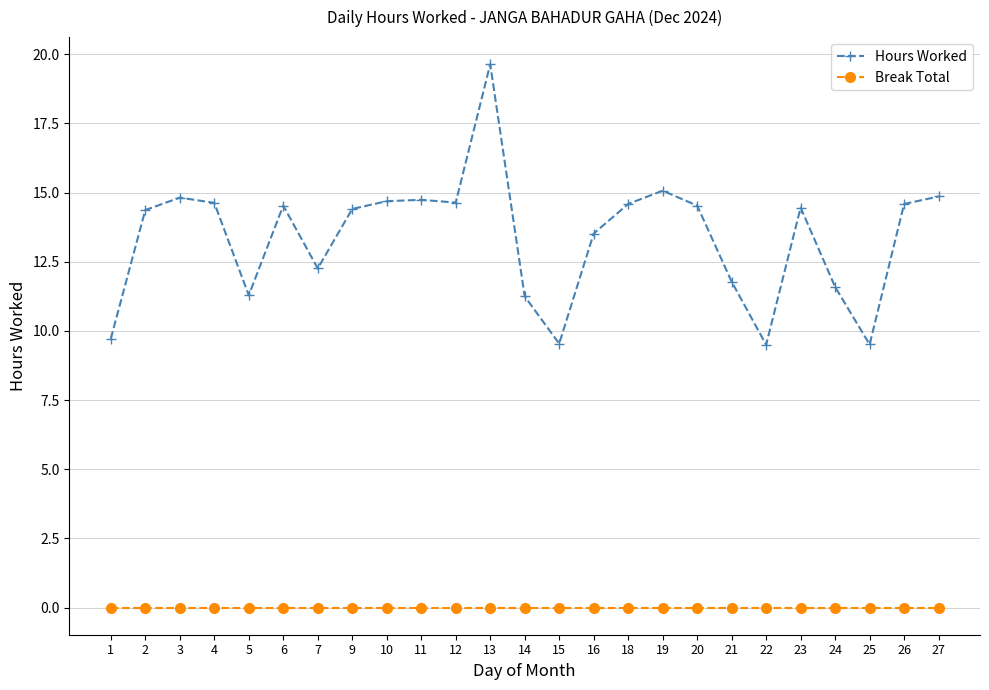

At which label does Hours Worked first exceed 14?

2